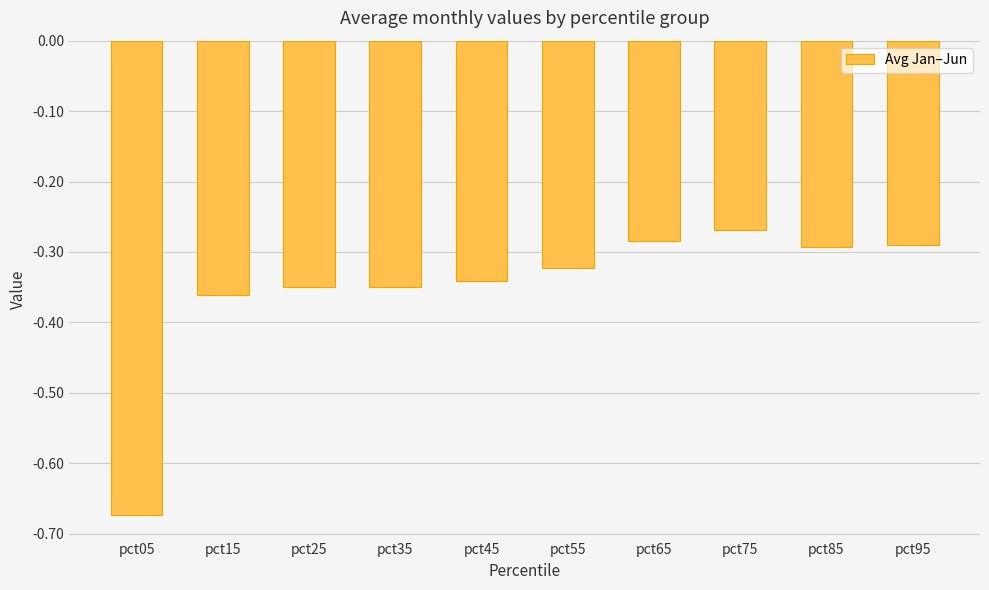

The value at pct55 is -0.3. True or false?

True